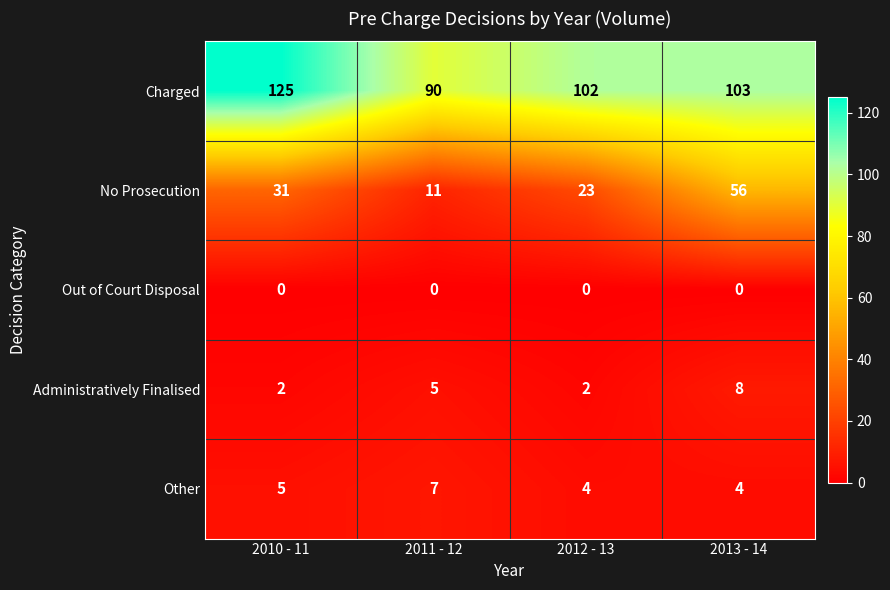

The Other series shows 7 at 2011 - 12. True or false?

True